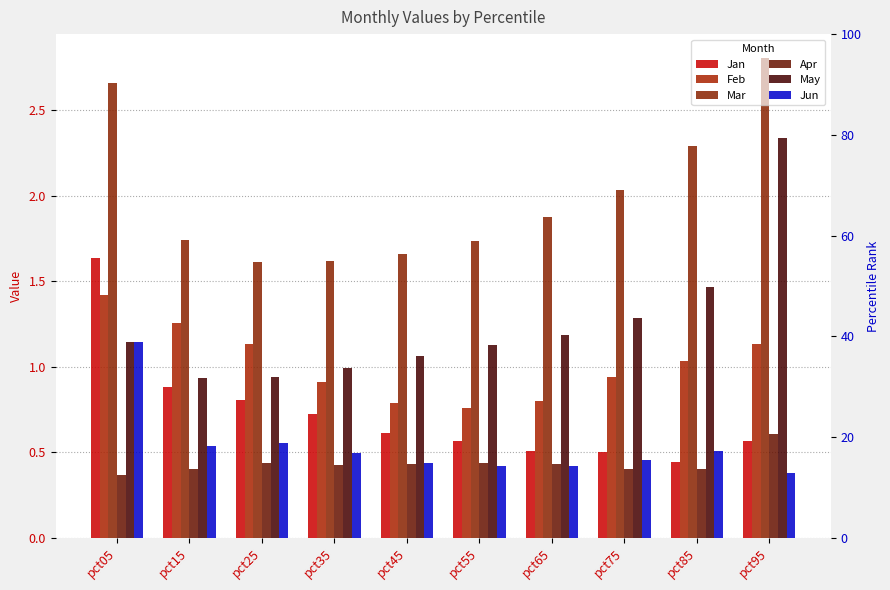

Does the chart contain stacked bars?

No